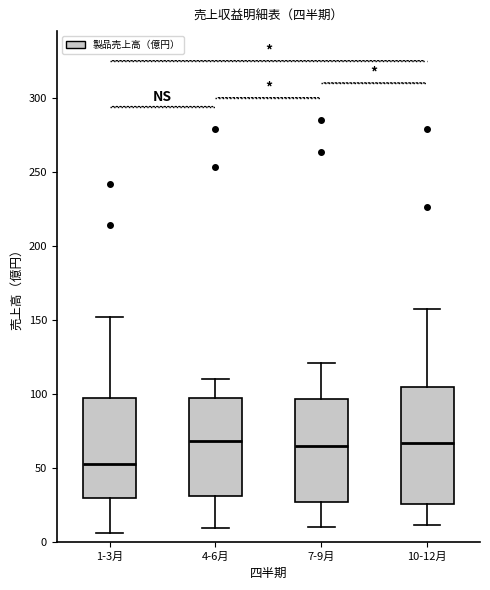

Which box is the tallest, from its lower edge to its upper edge?

10-12月